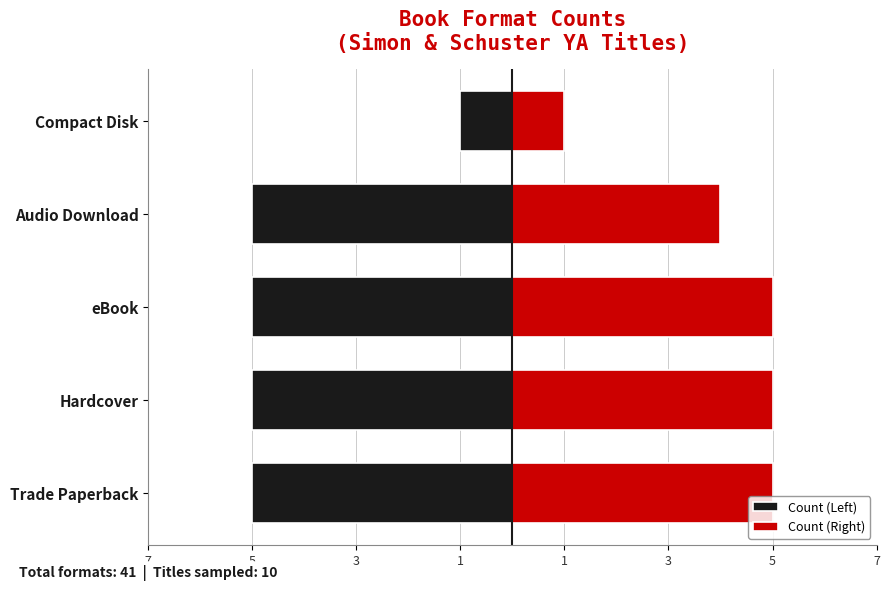

Between Trade Paperback and eBook, which is larger?

Trade Paperback